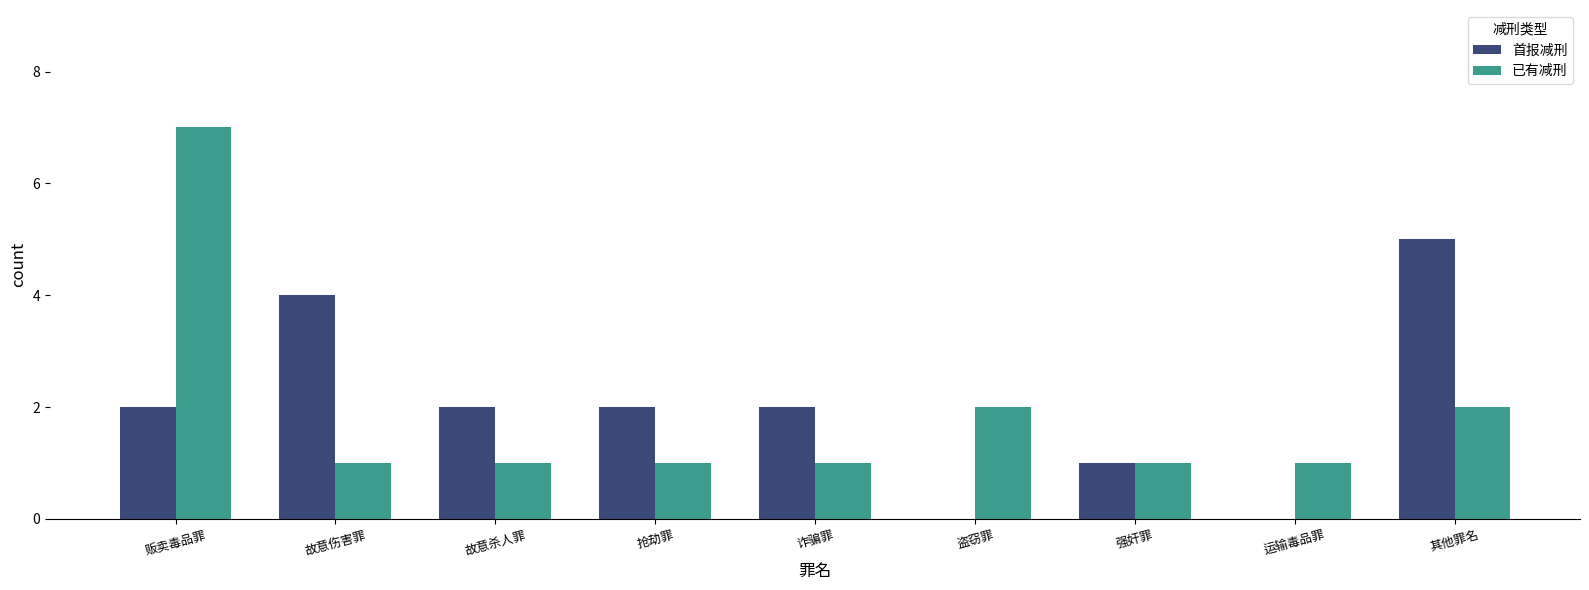

What is the sum of the 已有减刑 values at 抢劫罪 and 运输毒品罪?

2